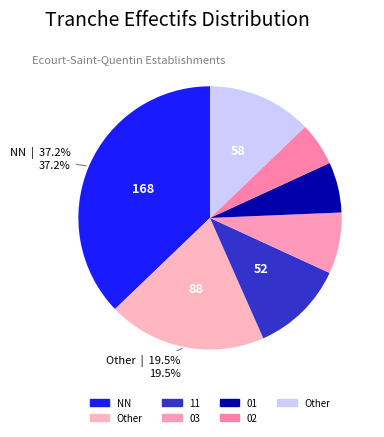

Does any single category account for the majority?

No